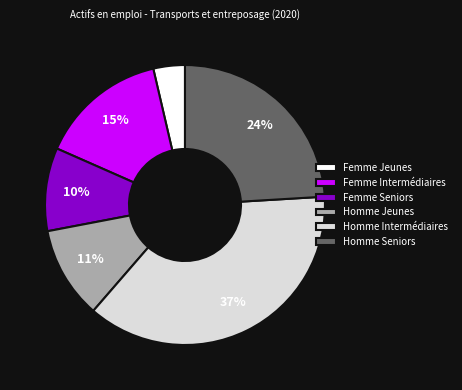

Count the number of slices in the pie.

6